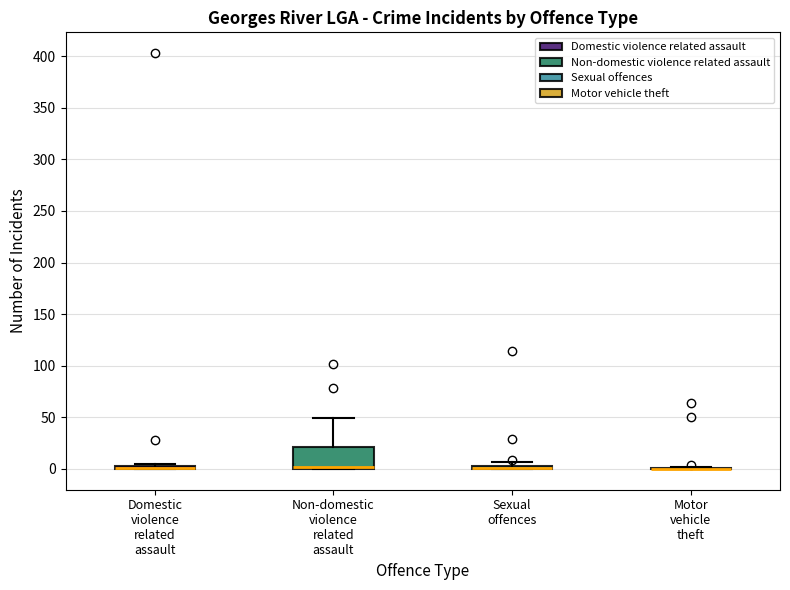

Where is the upper edge of the box for Sexual offences on the y-axis? The values are not printed on the chart, so give them approximately, as read against the axis.

5